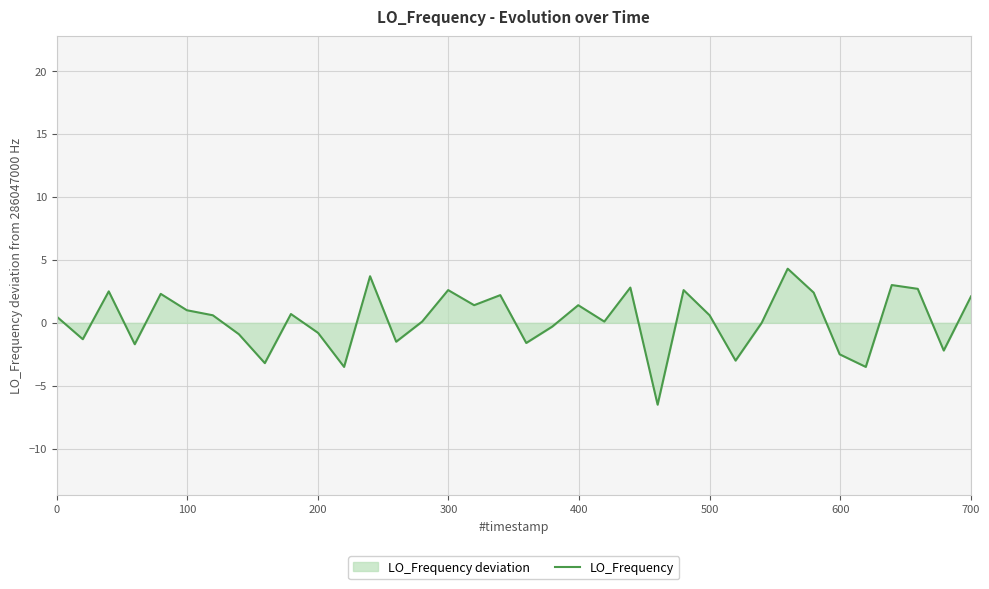

What is the maximum value shown in the chart?

4.3